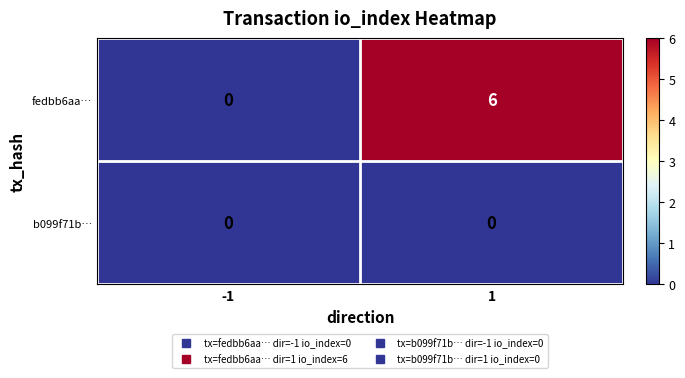

True or false: fedbb6aa… has a value of 3 at 1.

False